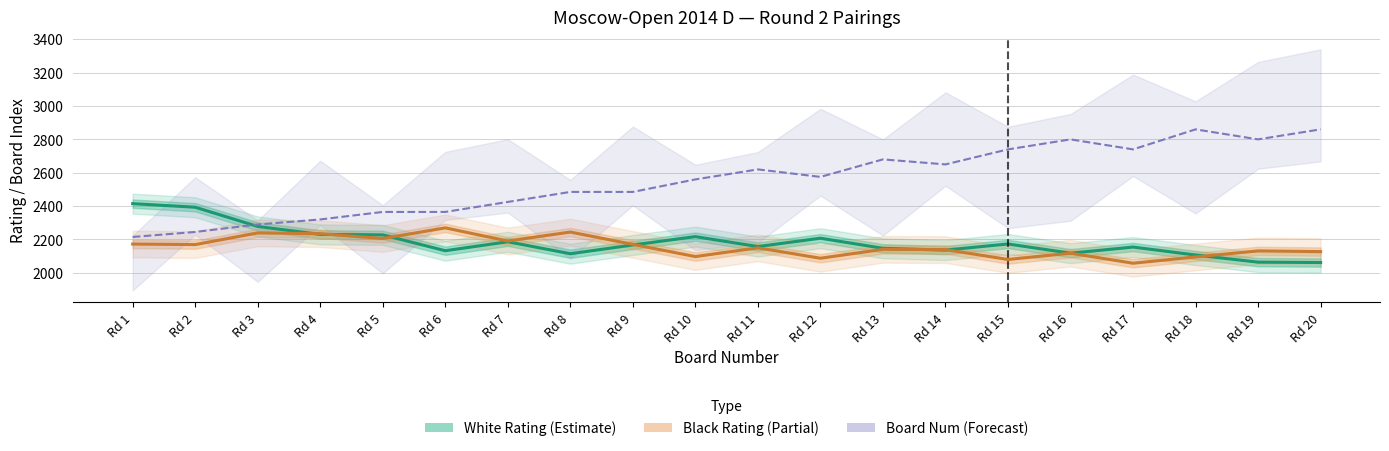

What is the sum of all Black Rating (Partial) values?

43120.8